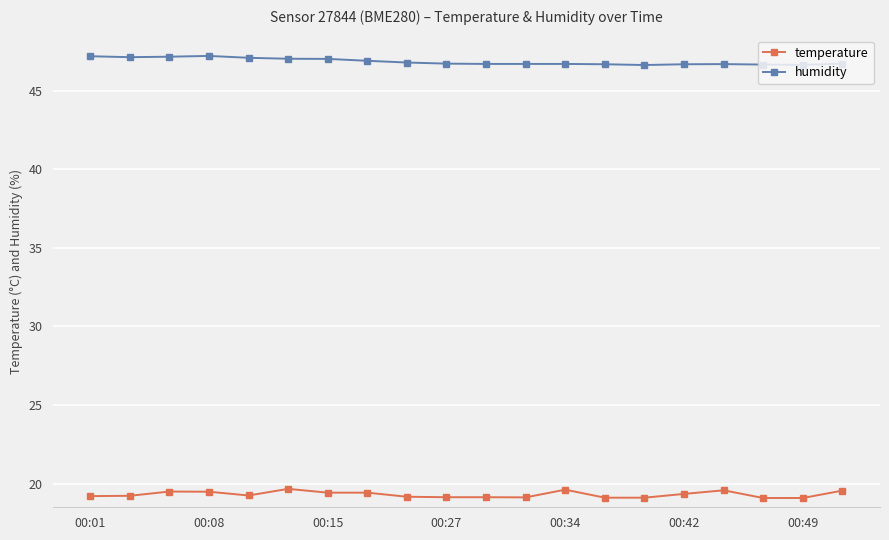

Rank the series by their average value, from highest to lowest.

humidity, temperature